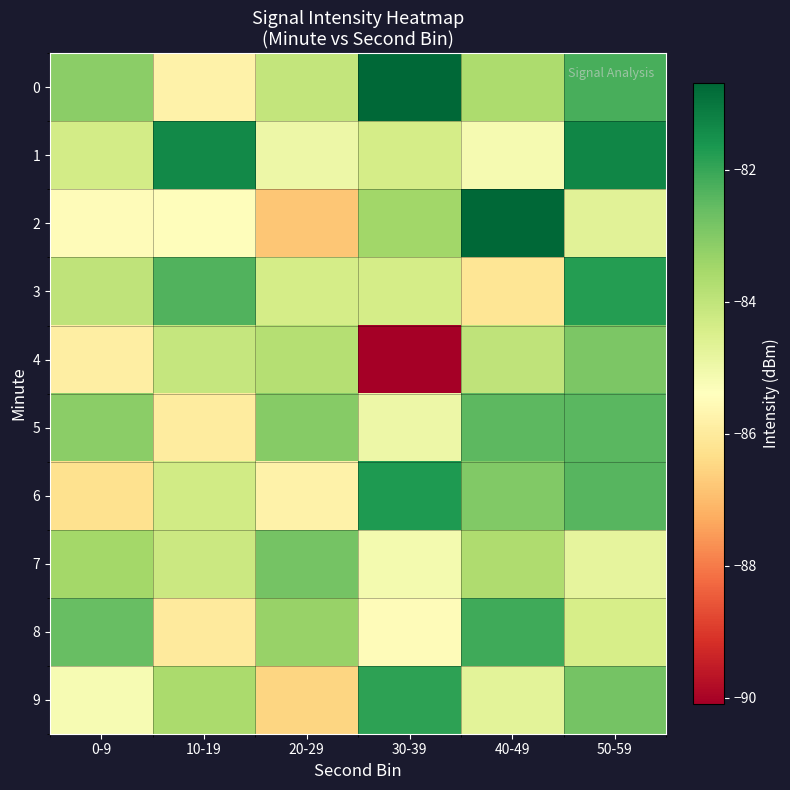

Reading left to right, transcribe all the data shown in this chart.

0: 0-9=-83.2	10-19=-85.8	20-29=-84.1	30-39=-80.7	40-49=-83.6	50-59=-82.2
1: 0-9=-84.4	10-19=-81.4	20-29=-85.0	30-39=-84.4	40-49=-85.2	50-59=-81.3
2: 0-9=-85.5	10-19=-85.5	20-29=-86.8	30-39=-83.5	40-49=-80.7	50-59=-84.7
3: 0-9=-84.0	10-19=-82.3	20-29=-84.4	30-39=-84.4	40-49=-86.1	50-59=-81.8
4: 0-9=-85.9	10-19=-84.1	20-29=-83.8	30-39=-90.1	40-49=-84.0	50-59=-82.9
5: 0-9=-83.1	10-19=-86.0	20-29=-83.0	30-39=-85.0	40-49=-82.5	50-59=-82.4
6: 0-9=-86.3	10-19=-84.3	20-29=-85.8	30-39=-81.7	40-49=-83.0	50-59=-82.4
7: 0-9=-83.5	10-19=-84.2	20-29=-82.8	30-39=-85.1	40-49=-83.7	50-59=-84.8
8: 0-9=-82.6	10-19=-86.0	20-29=-83.3	30-39=-85.5	40-49=-82.1	50-59=-84.4
9: 0-9=-85.2	10-19=-83.6	20-29=-86.5	30-39=-81.9	40-49=-84.7	50-59=-82.8